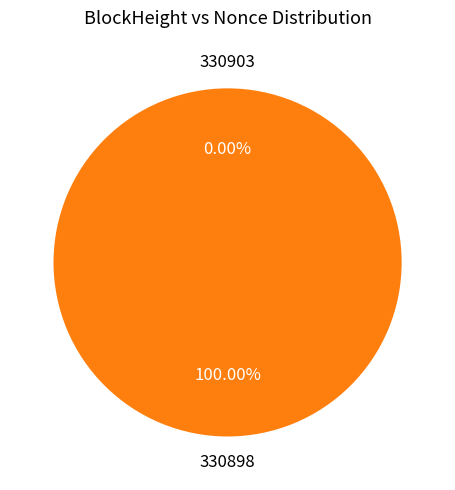

To the nearest percent, what is the difference between the 330903 and 330898 slice percentages?

100%